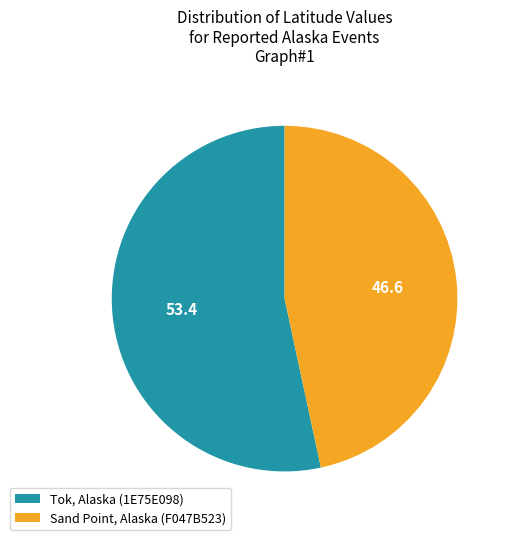

Which category has the biggest portion of the pie?

Tok, Alaska (1E75E098)